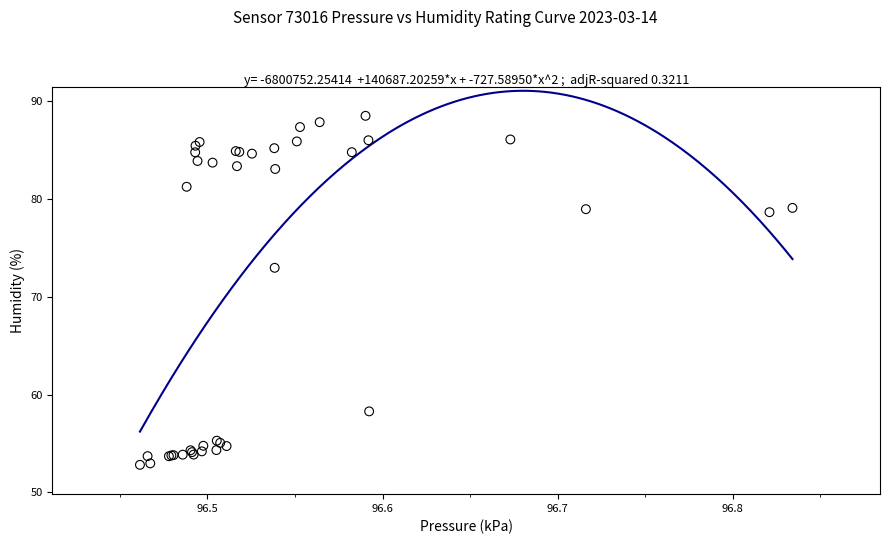

What Y value in the scatter plot is closest to 70?

73.0